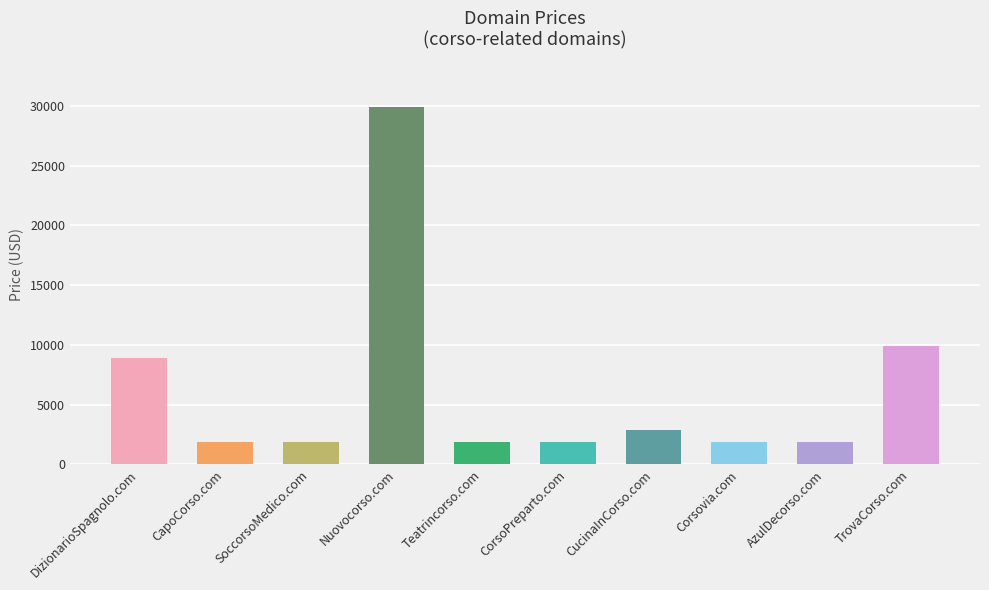

What position from the left is CapoCorso.com?

2